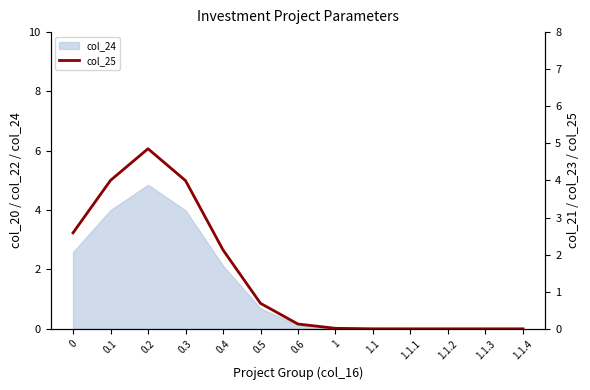

Read the value at 0.3.

4.0